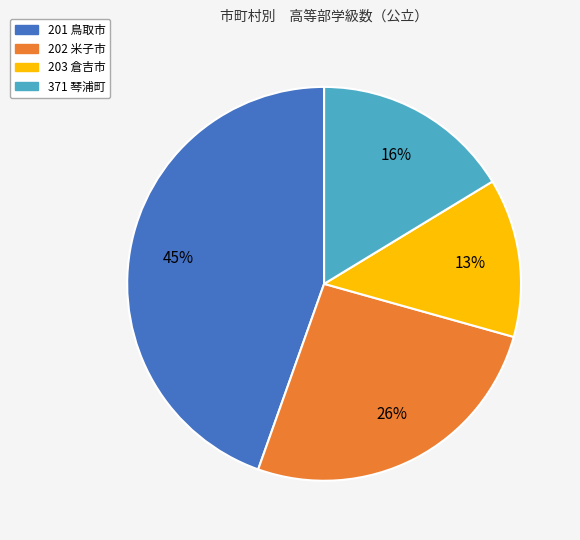

Do 371 琴浦町 and 202 米子市 together represent more than half of the pie?

No